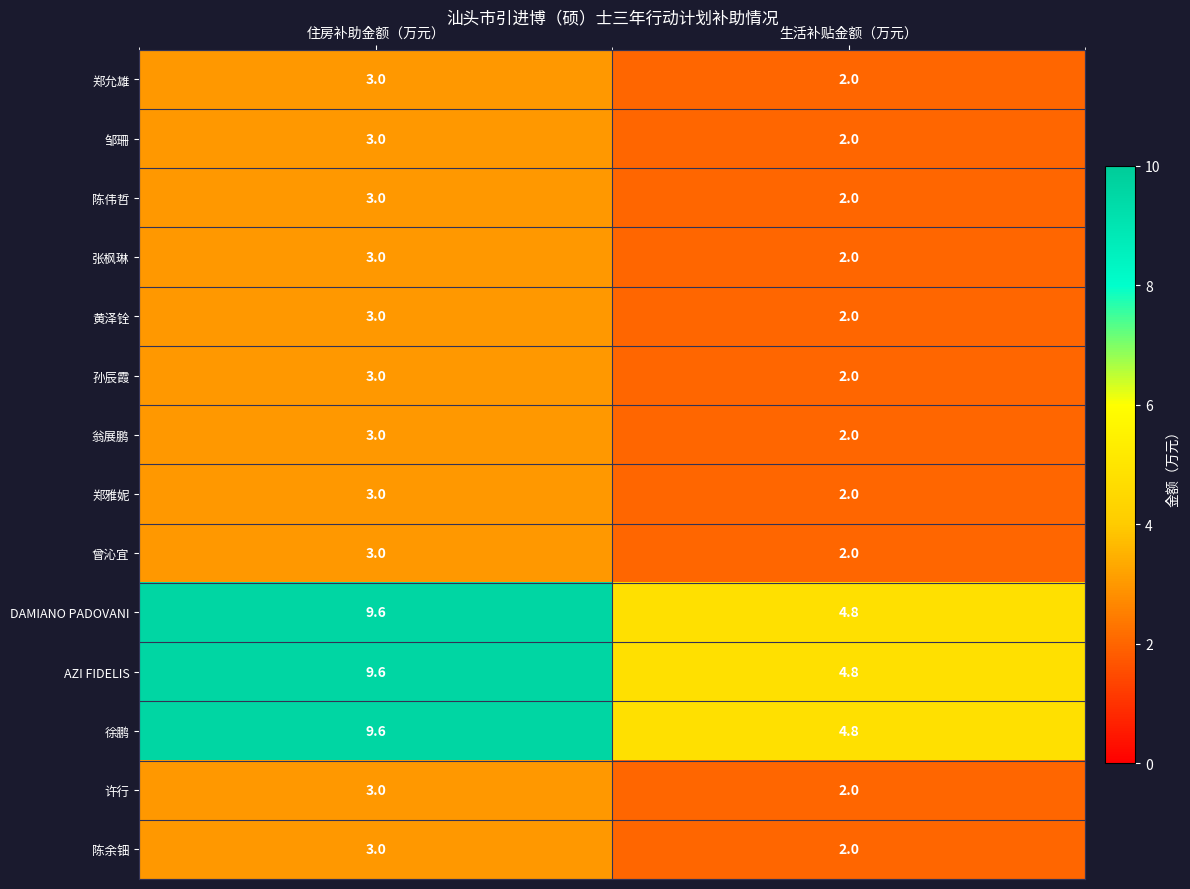

Which category has the highest value across all series?

住房补助金额（万元）